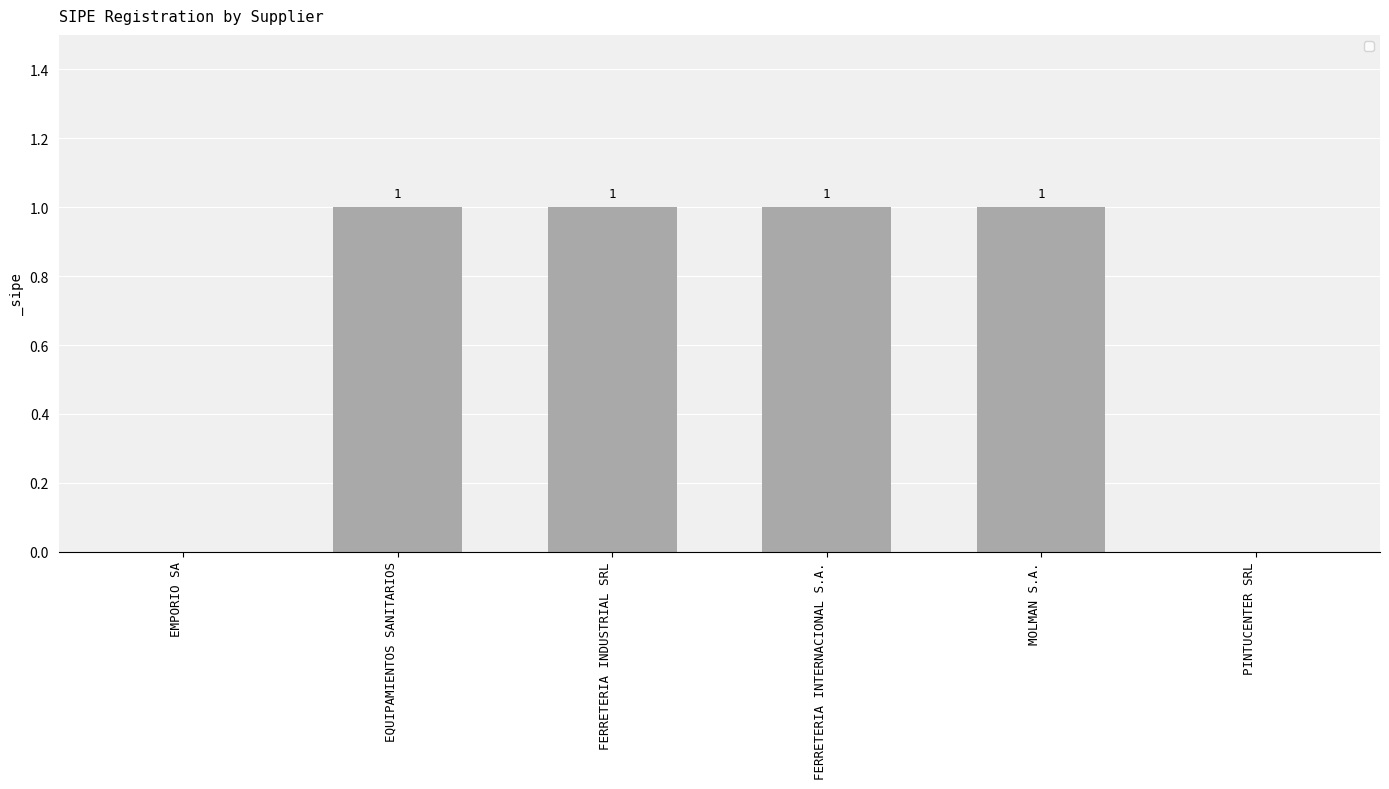

The value at FERRETERIA INTERNACIONAL S.A. is 2. True or false?

False